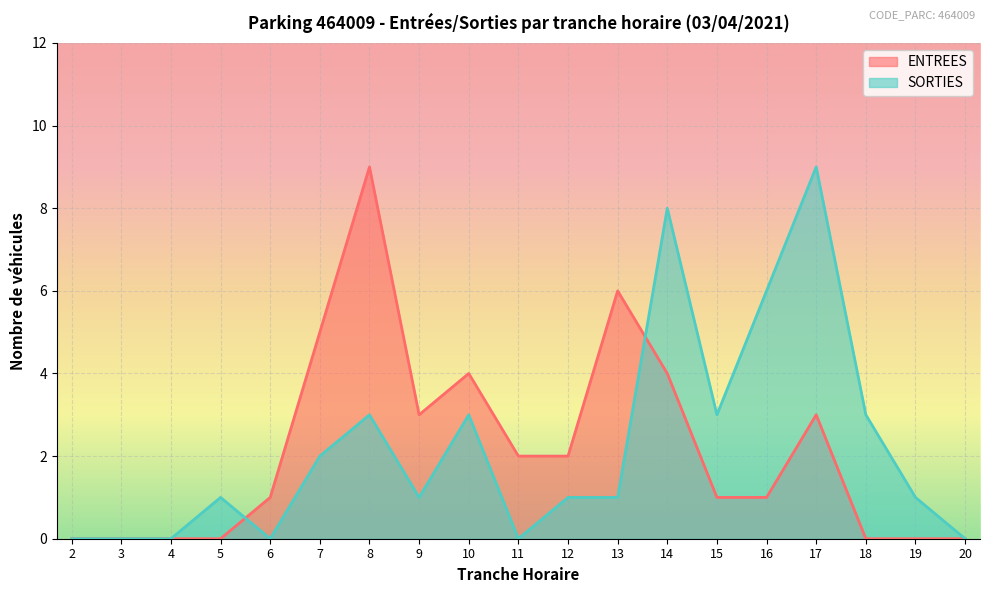

Which series has the largest total across all categories?

SORTIES